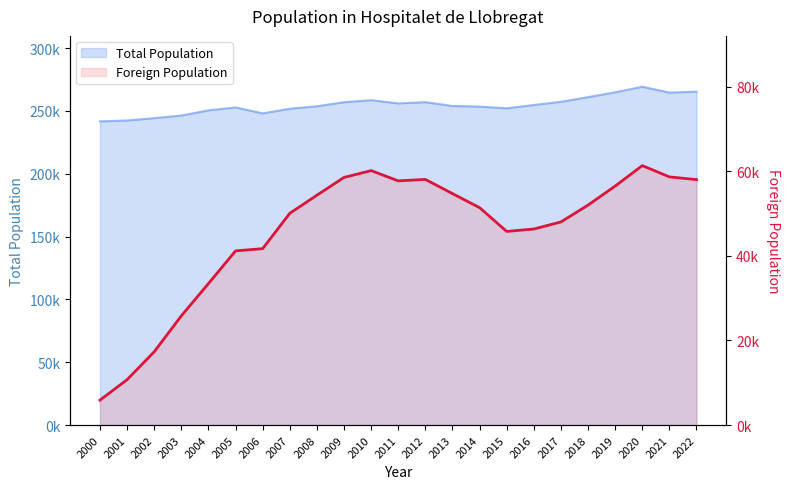

Reading left to right, extract all data points from this chart.

5898	10737	17333	25824	33458	41184	41712	50068	54351	58555	60170	57742	58086	54732	51410	45786	46354	48033	52014	56506	61348	58685	58037